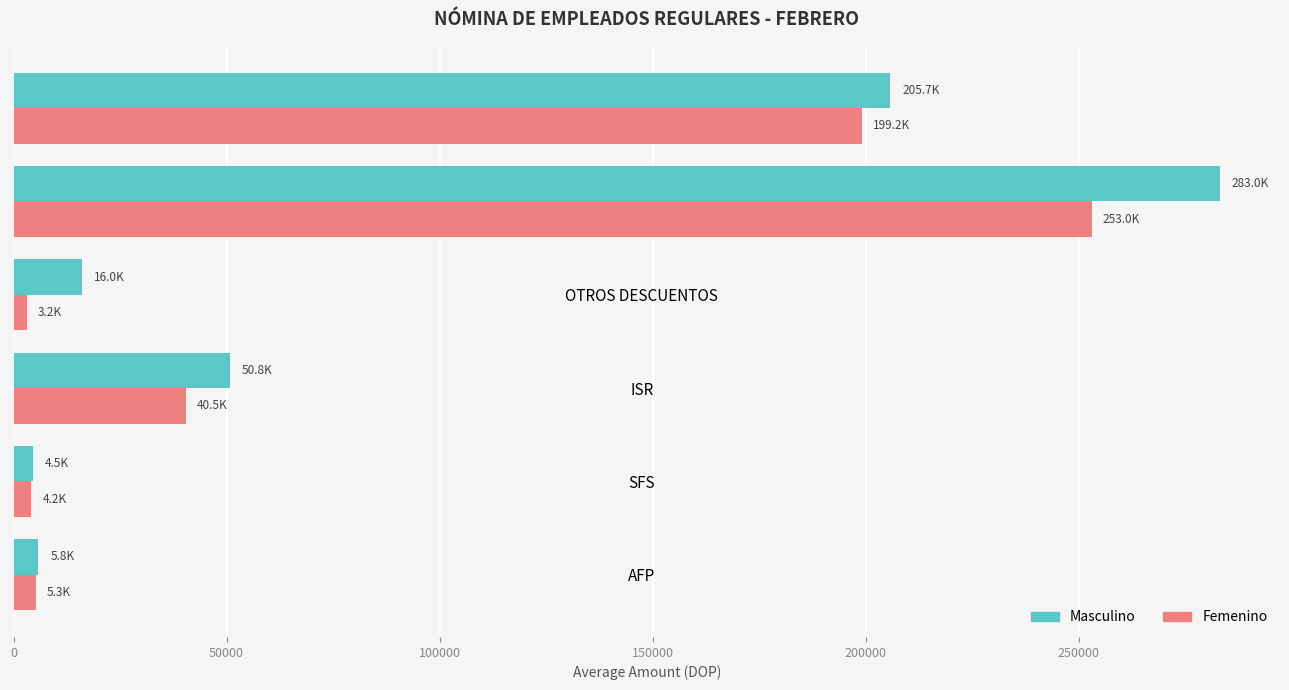

What is the spread (max minus min) of values at INGRESO BRUTO?

30024.4